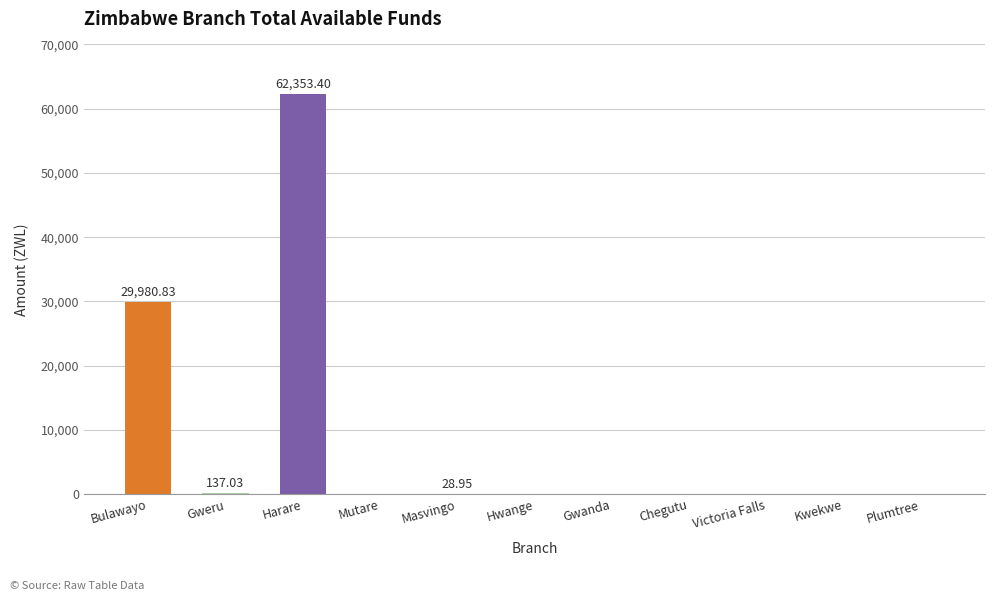

Between Bulawayo and Harare, which is larger?

Harare